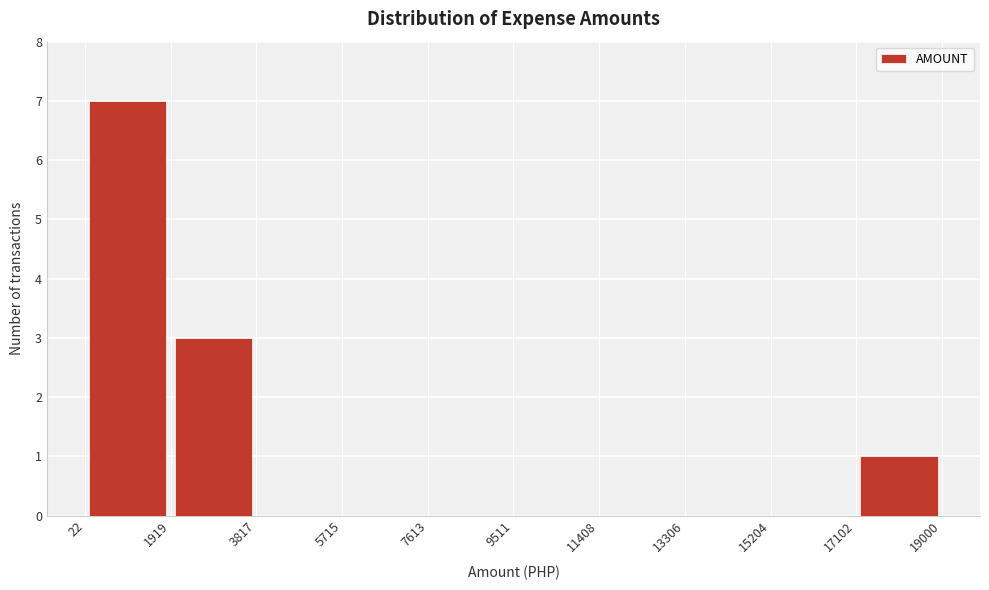

How tall is the bar that spans 17102 to 19000 on the x-axis? The values are not printed on the chart, so give them approximately, as read against the axis.

1